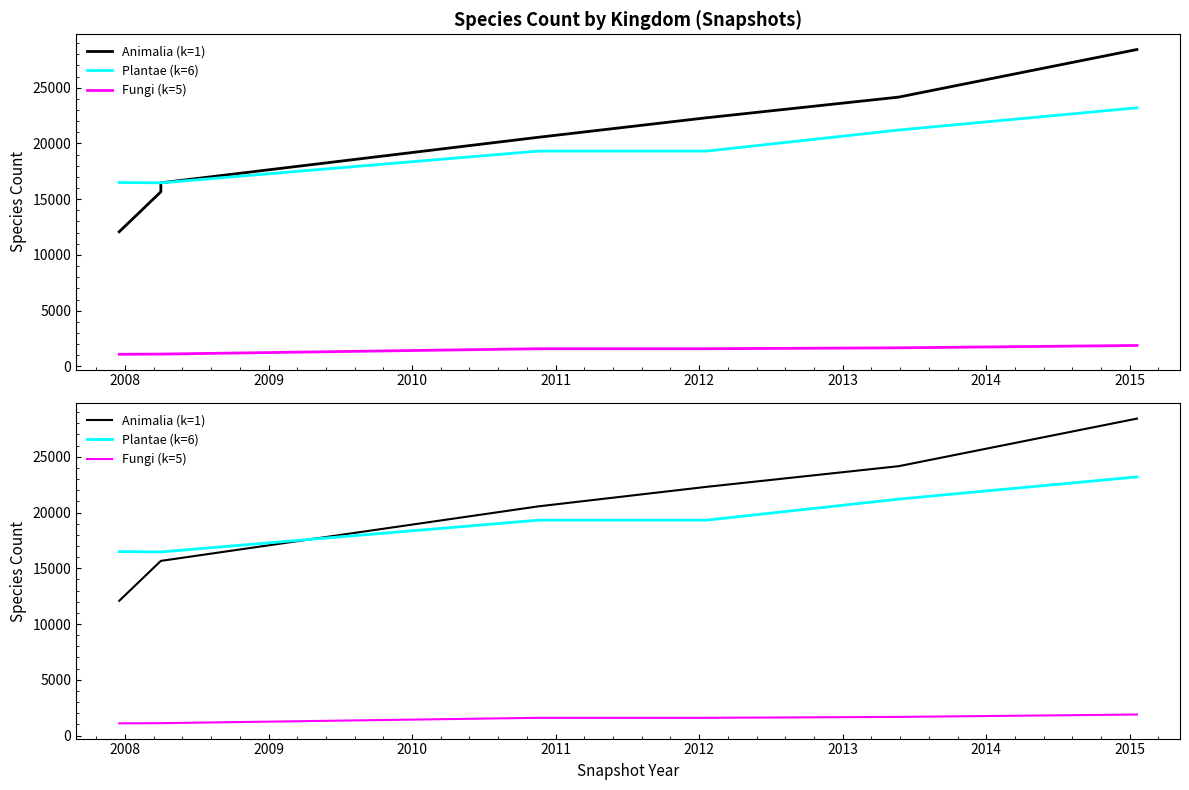

True or false: Fungi (k=5) and Animalia (k=1) cross at least once.

False